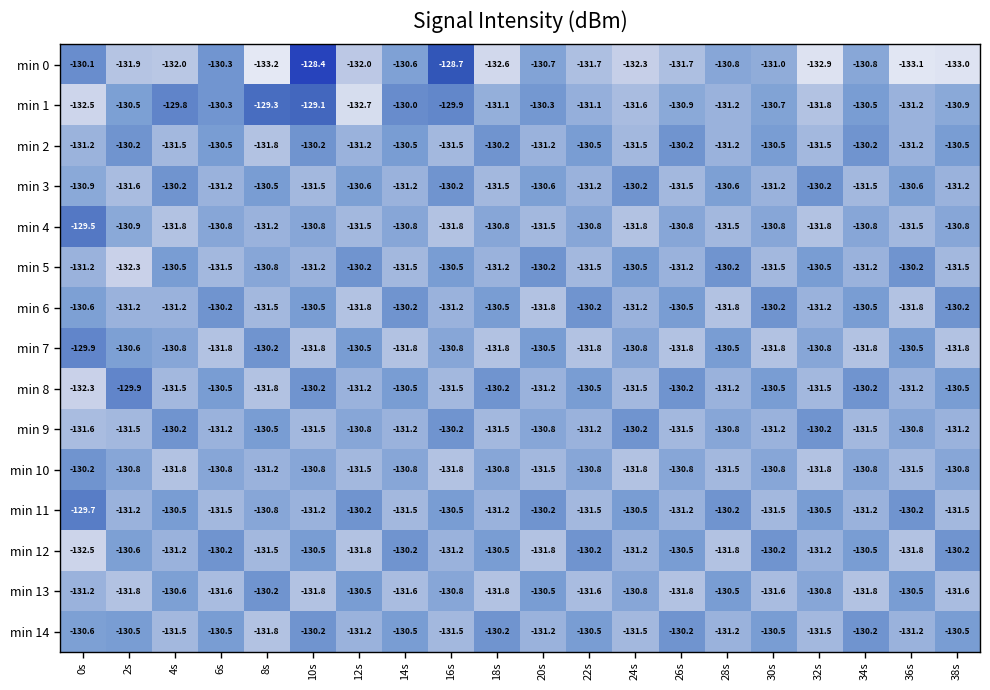

Which series has the largest total across all categories?

min 1